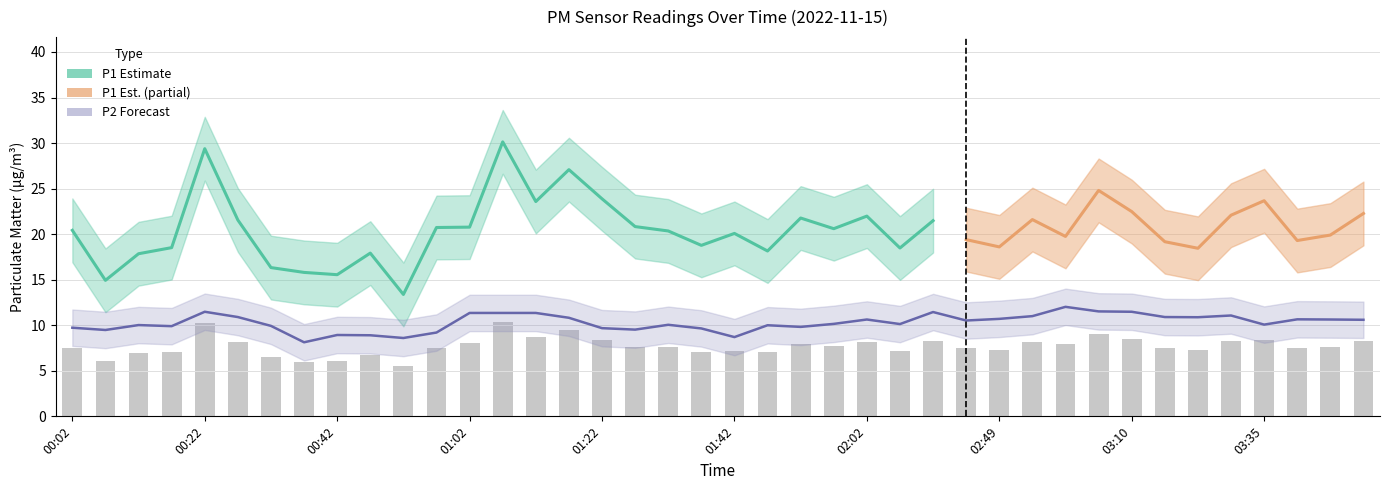

At which label is P2 closest to 10?

01:47